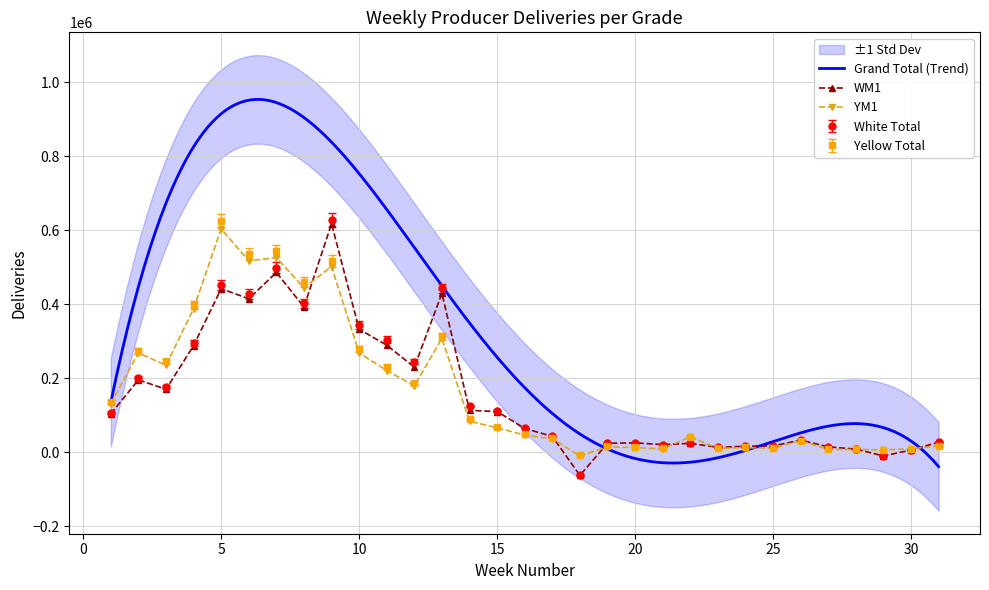

Which label corresponds to the smallest value in the chart?

18